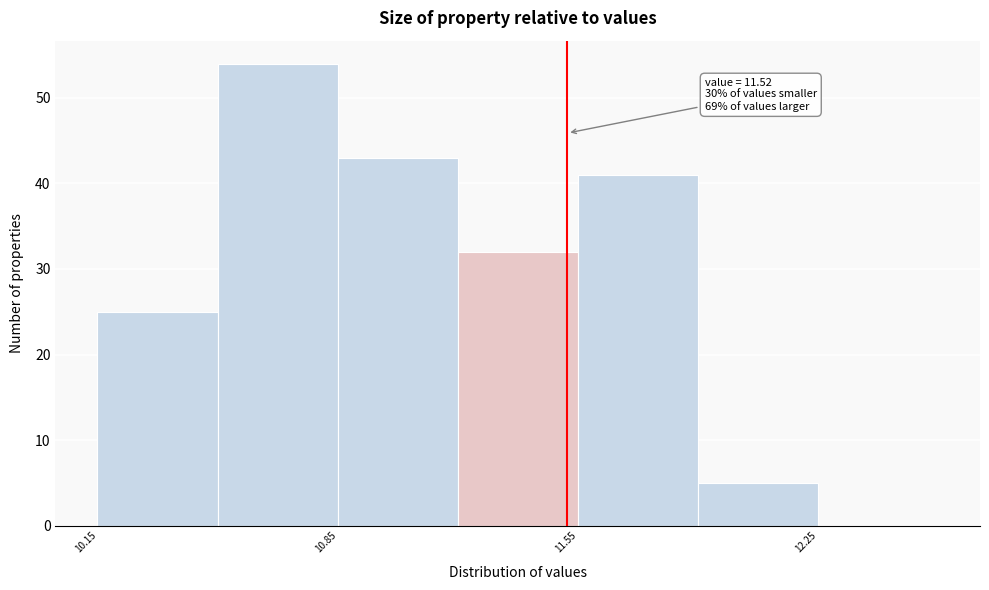

Around what value on the x-axis is the tallest bar? Give the approximate position of its centre, as read against the axis.

10.7